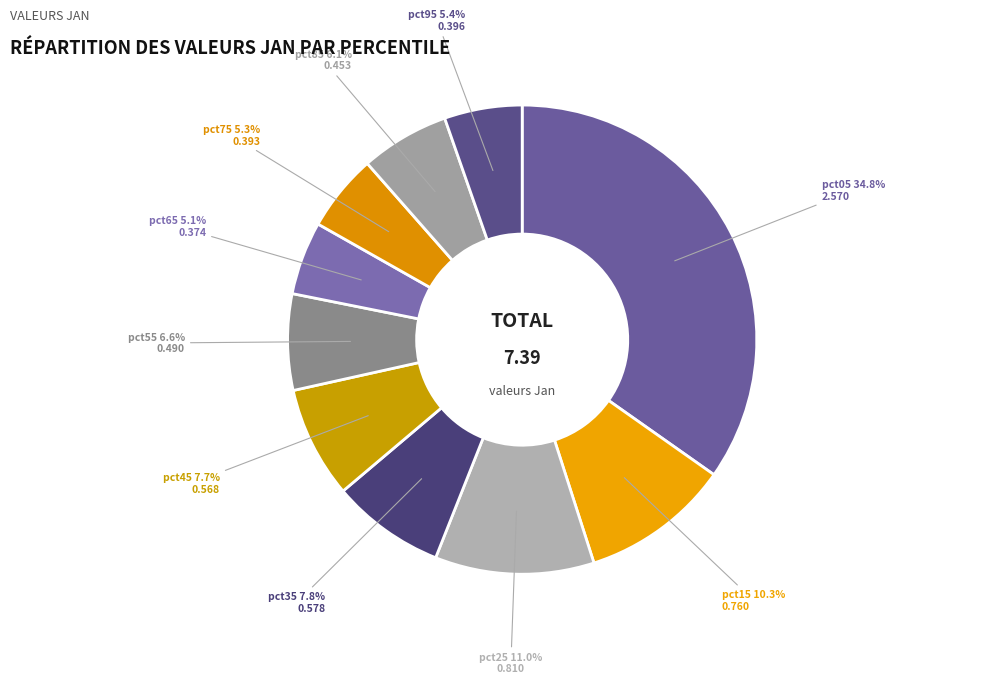

Between pct15 and pct25, which is larger?

pct25